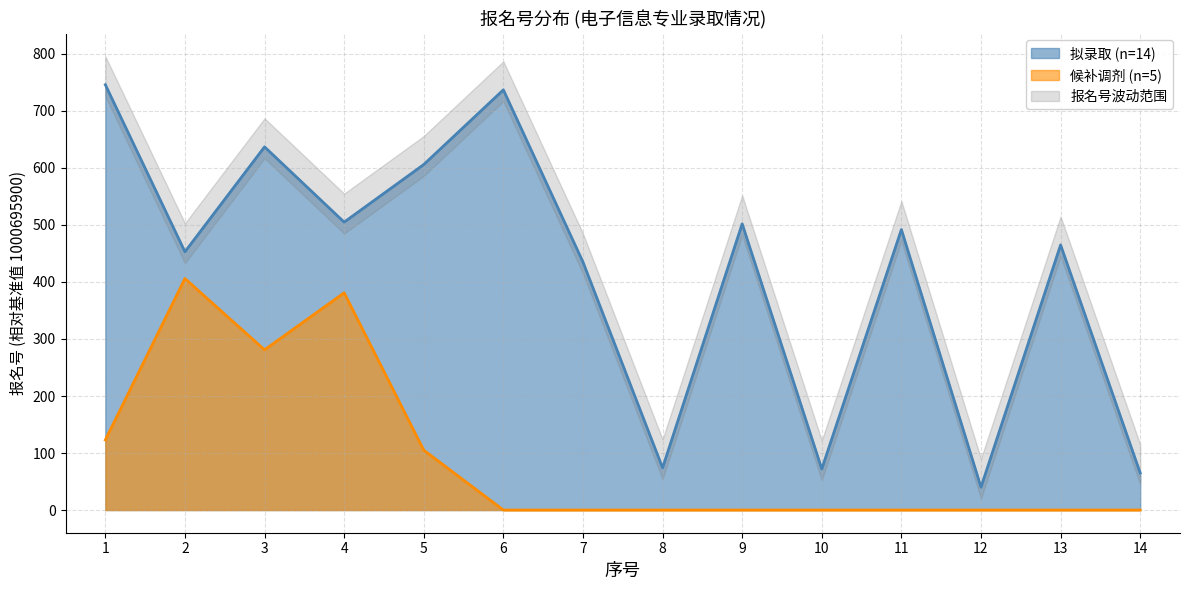

Rank the categories by value from highest to lowest.

1, 6, 3, 5, 4, 9, 11, 13, 2, 7, 8, 10, 14, 12